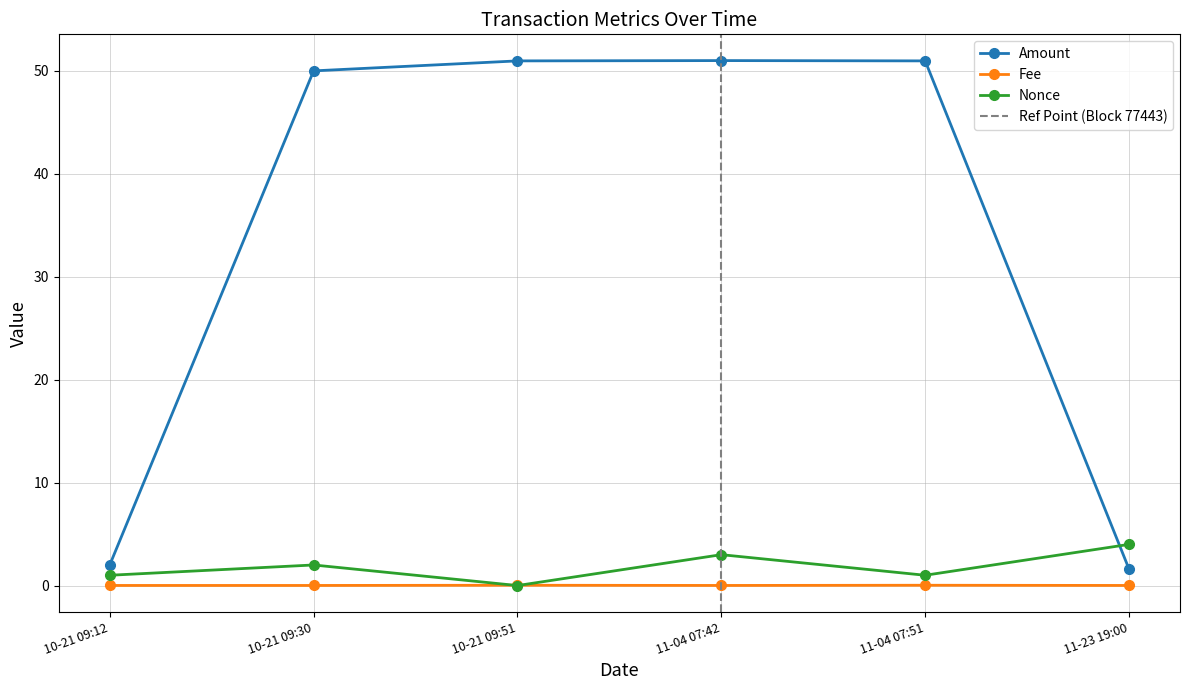

Does the chart have visible grid lines?

Yes